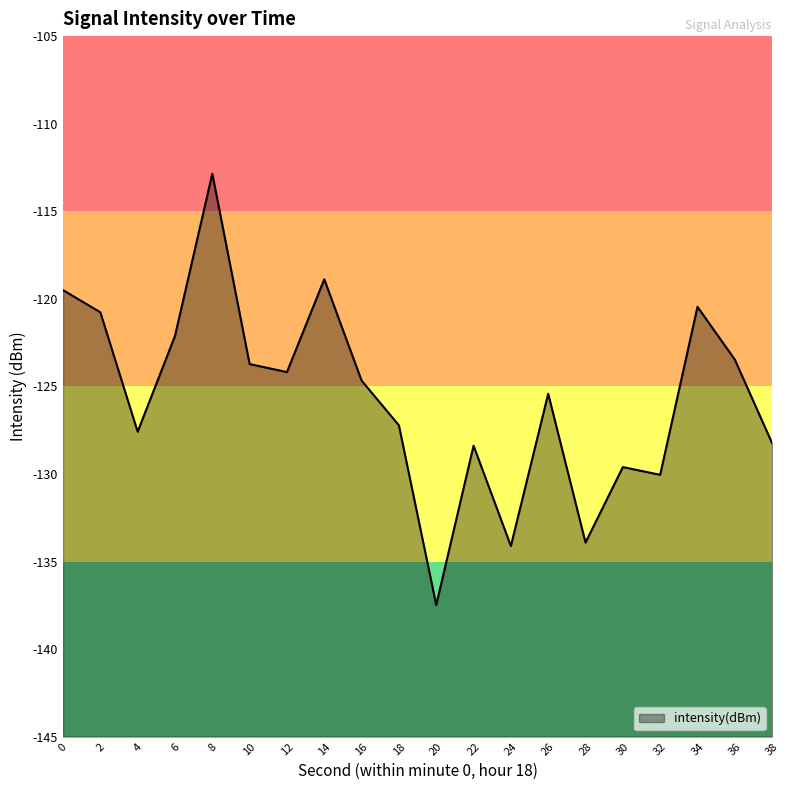

List the labels in order of value, largest first.

8, 14, 0, 34, 2, 6, 36, 10, 12, 16, 26, 18, 4, 38, 22, 30, 32, 28, 24, 20